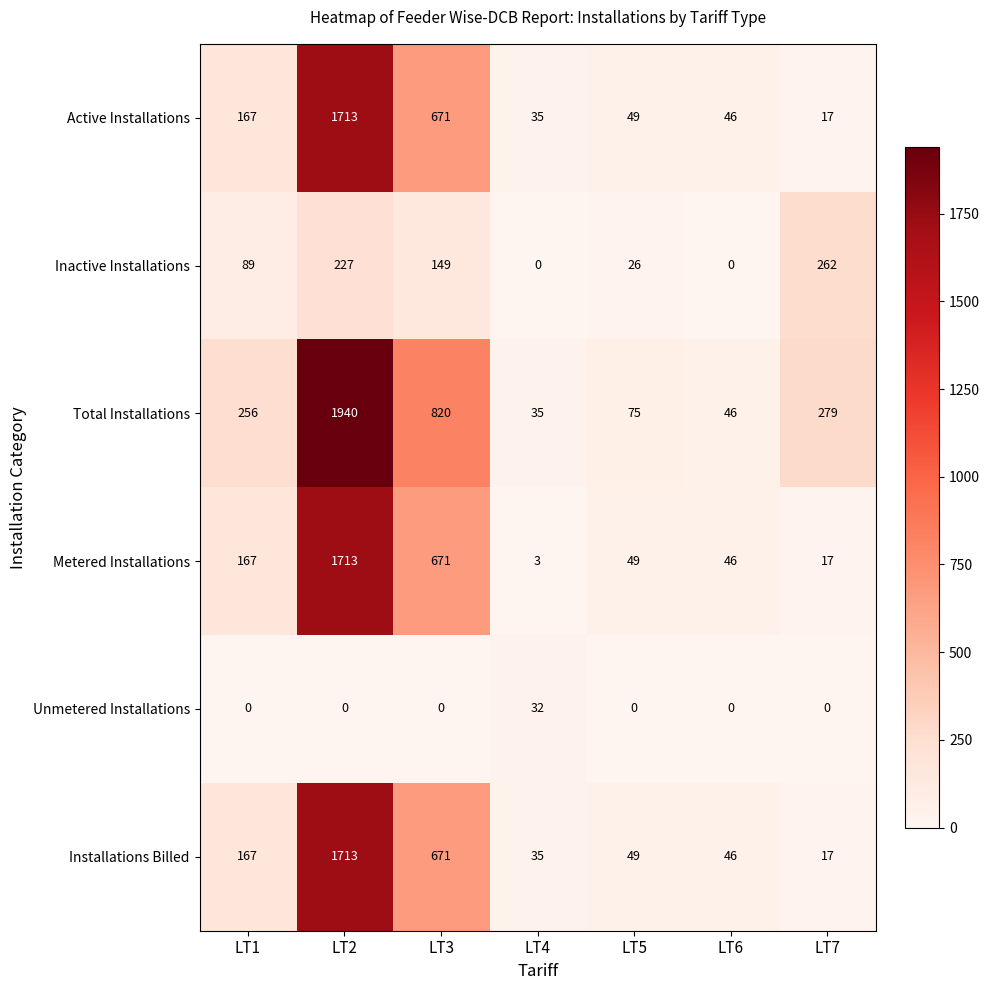

Which series has the largest range (max minus min)?

Total Installations